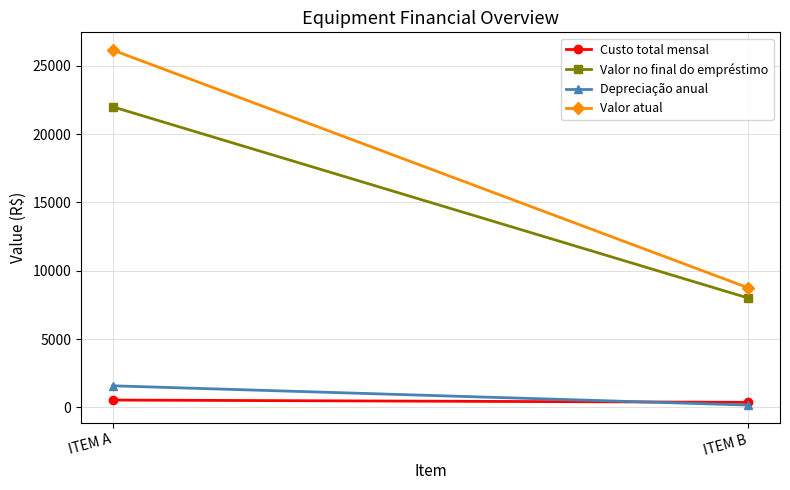

What is the minimum value for Custo total mensal?

362.6